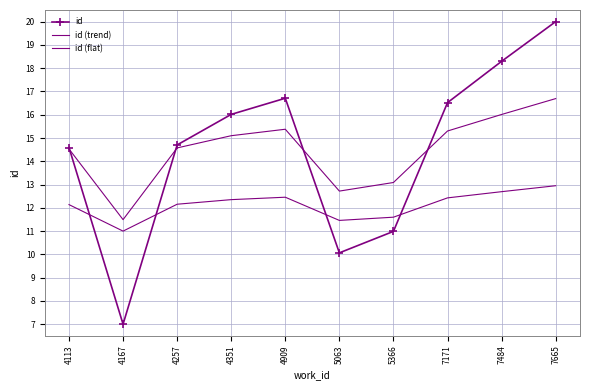

At which category does id reach its first local valley?

4167